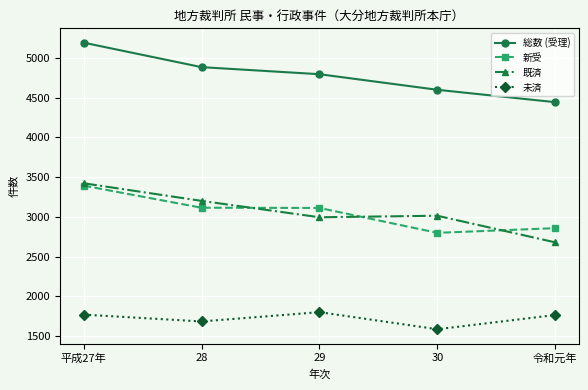

At which label does 未済 first exceed 1764?

平成27年